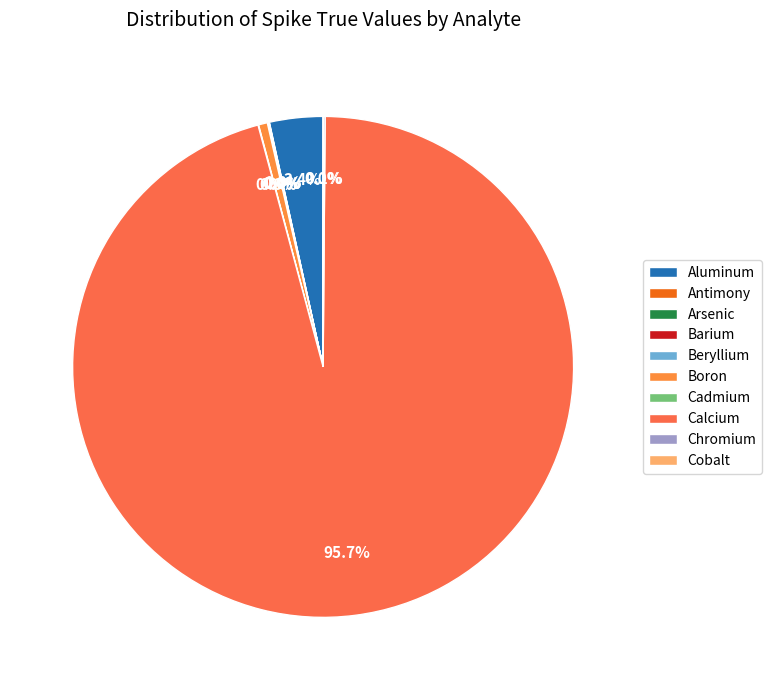

Is there any slice that represents more than half of the pie?

Yes